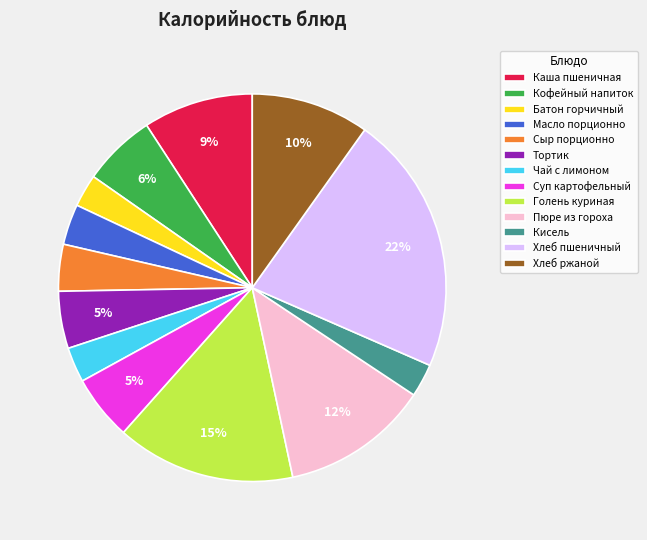

How many slices are in this pie chart?

13